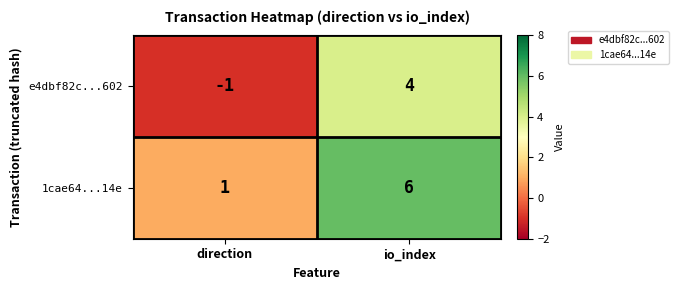

Where is e4dbf82c...602 nearest to the value 1?

direction